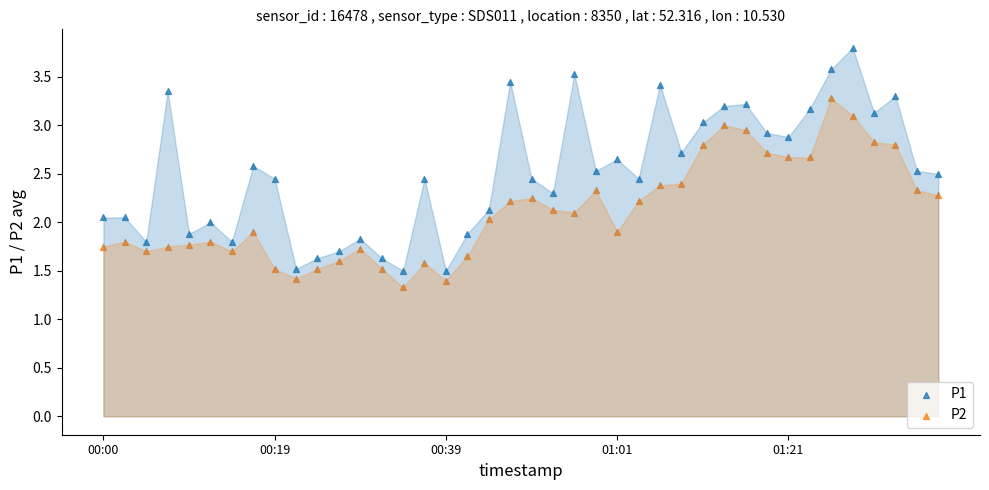

Which series contains the highest Y value?

P1